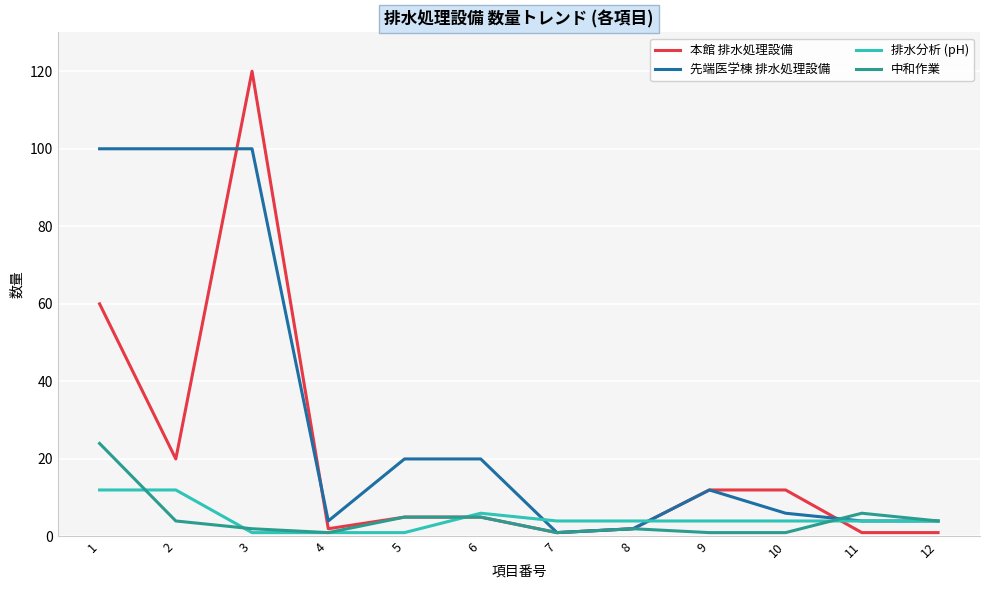

True or false: 排水分析 (pH) has a value of 4 at 10.

True